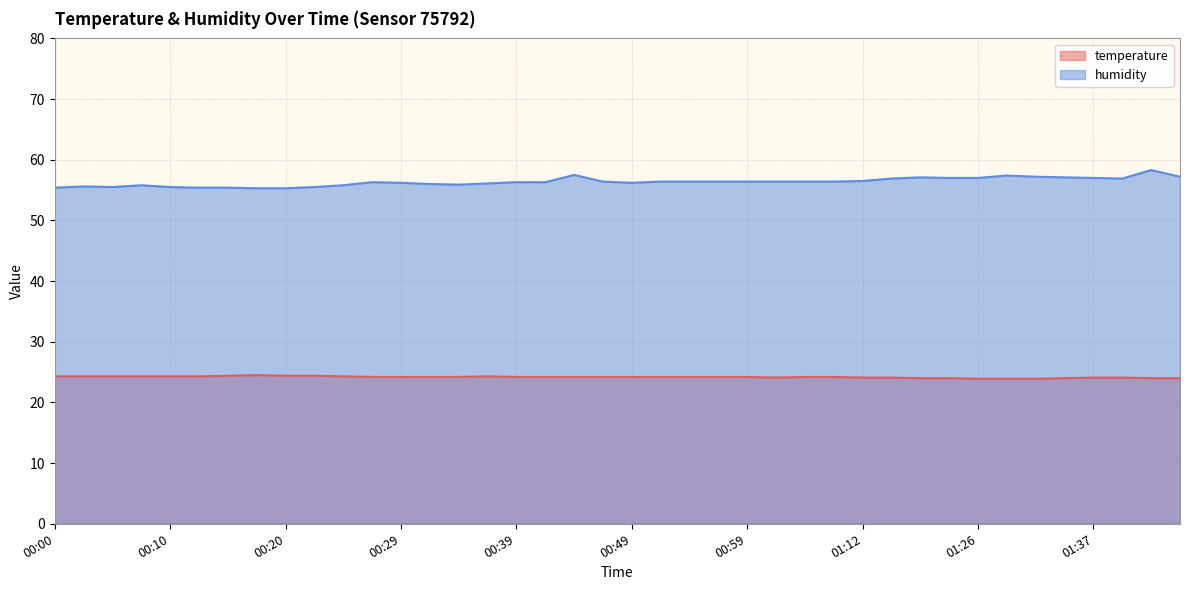

What is the value of the humidity point at the 15th from the left?

55.9